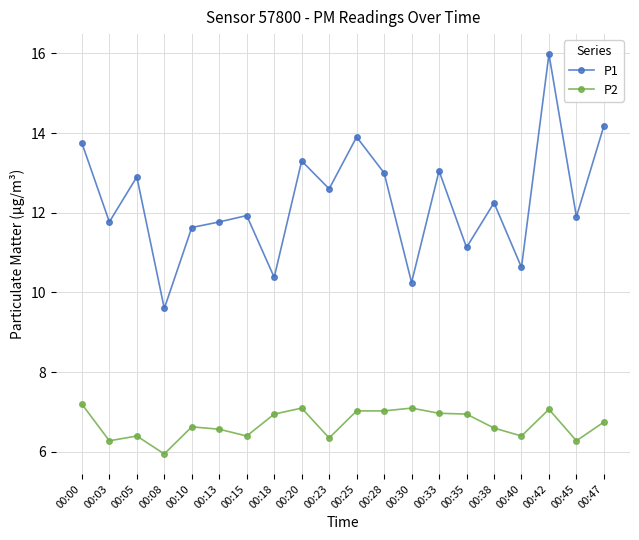

True or false: P1 and P2 intersect in this chart.

False